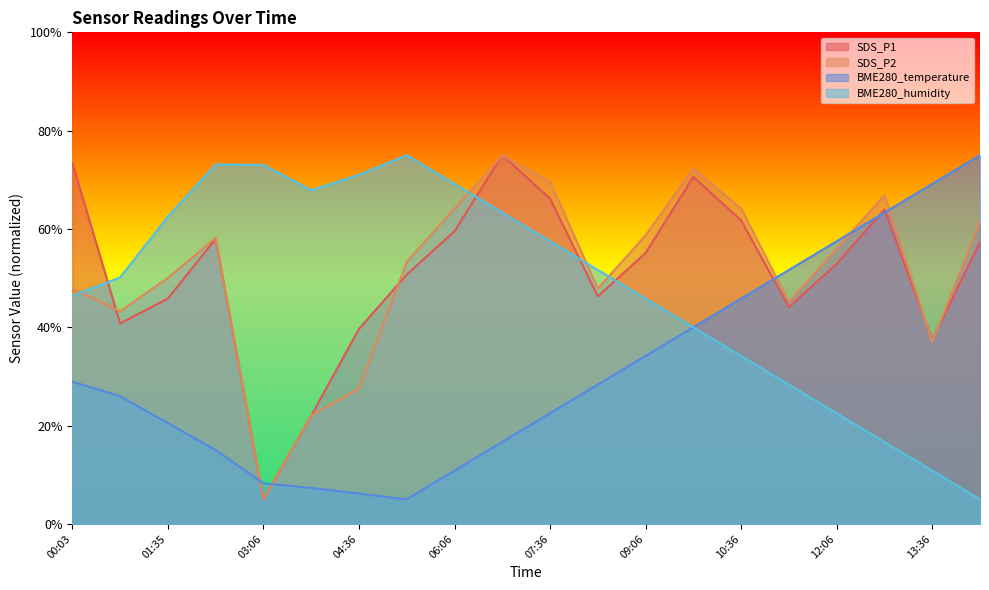

True or false: SDS_P1 has a value of 15.2 at 06:06.

False